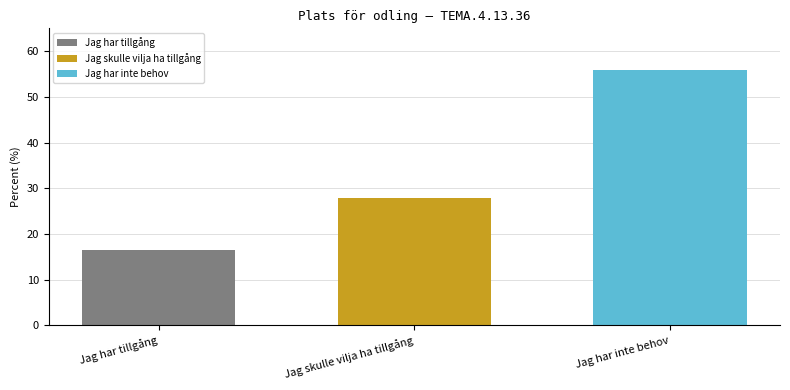

At Jag skulle vilja ha tillgång, list the series in order from smallest to largest.

Jag har tillgång, Jag skulle vilja ha tillgång, Jag har inte behov